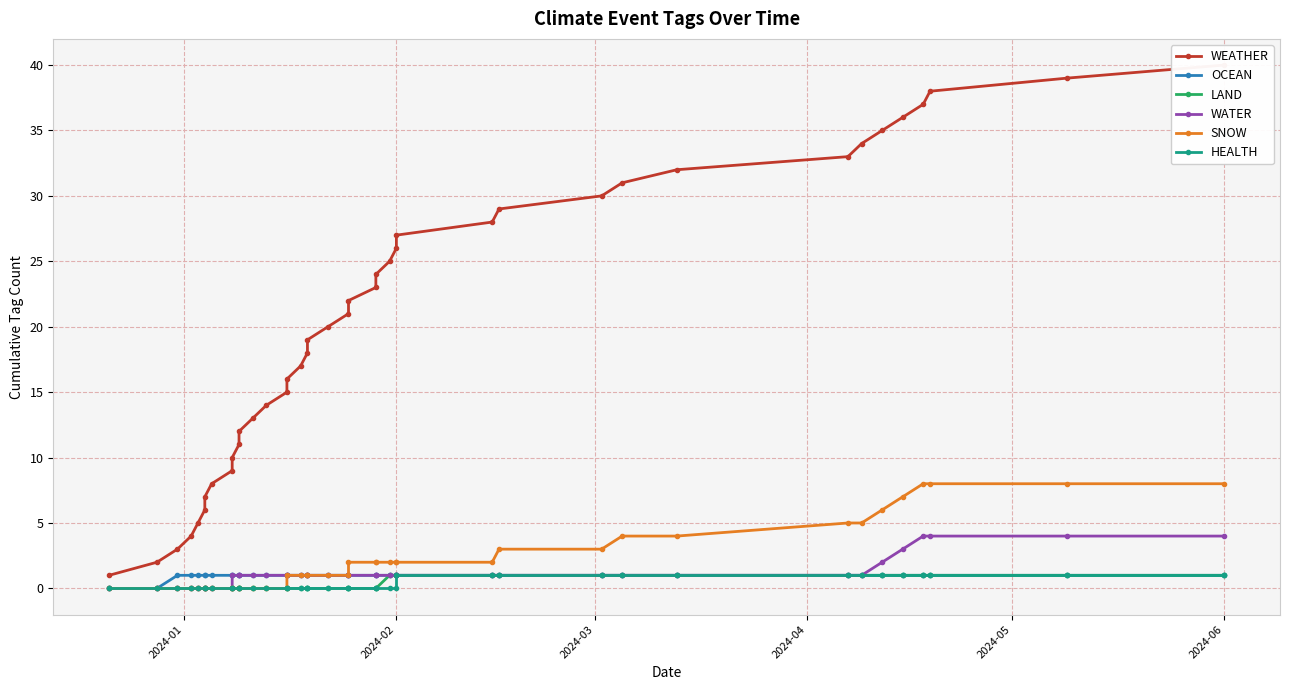

True or false: LAND has a value of 0 at 7.

False